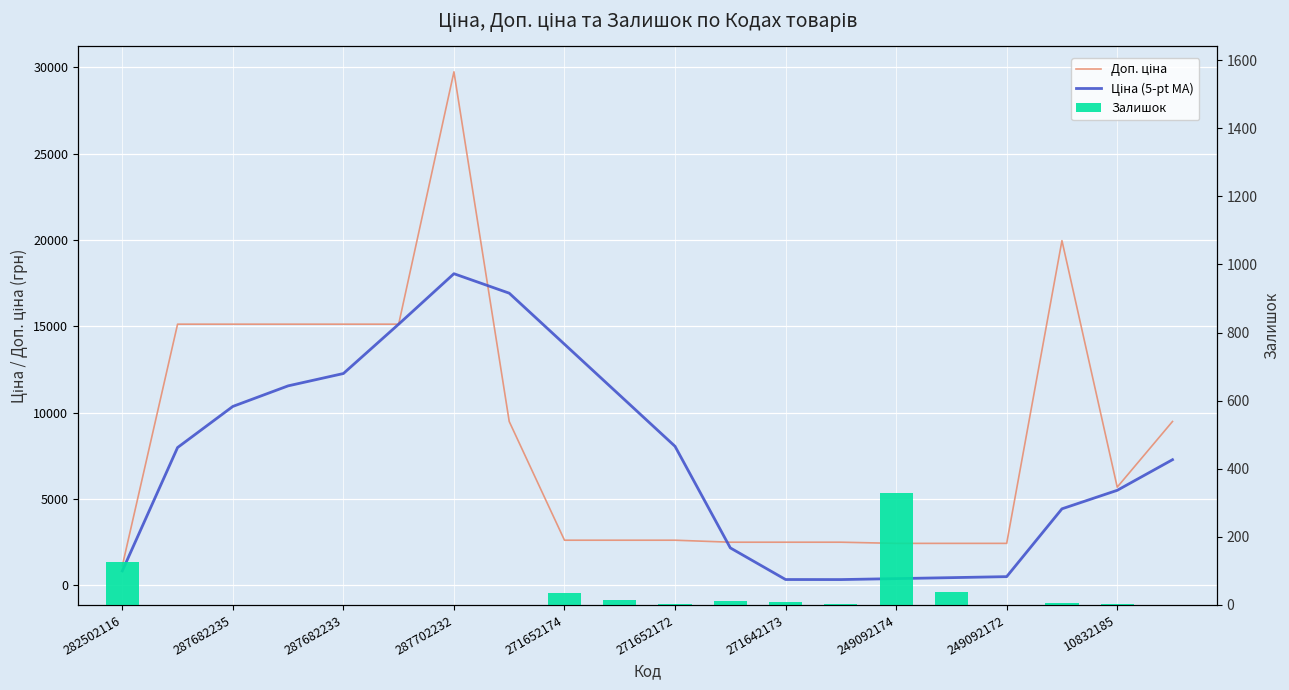

What position from the left is 13?

14